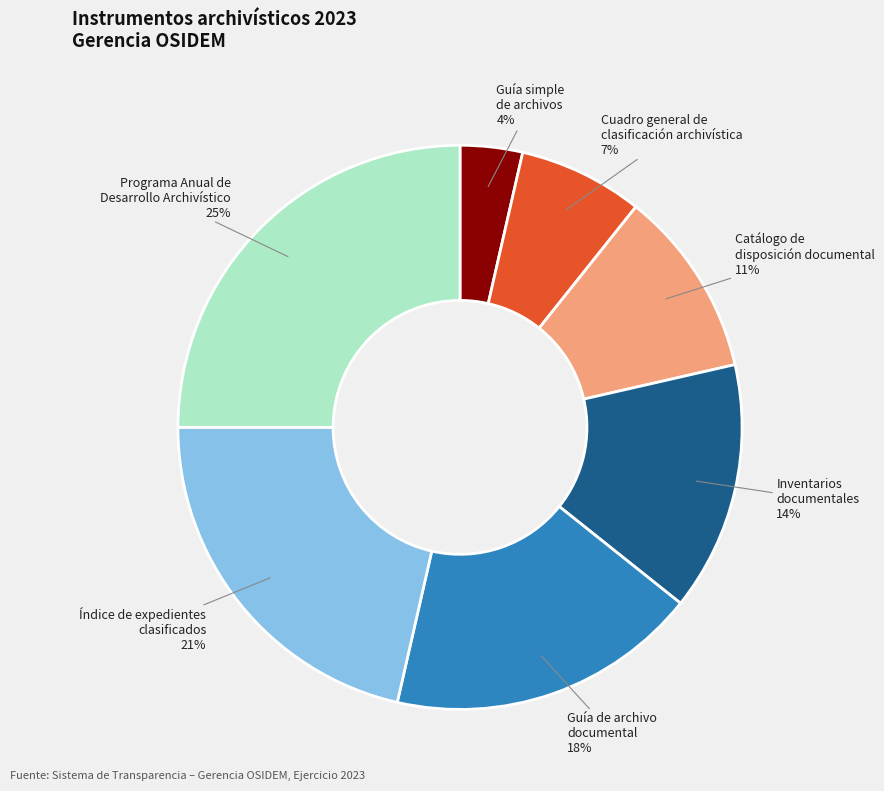

What percentage is the Catálogo de disposición documental slice, to the nearest percent?

11%